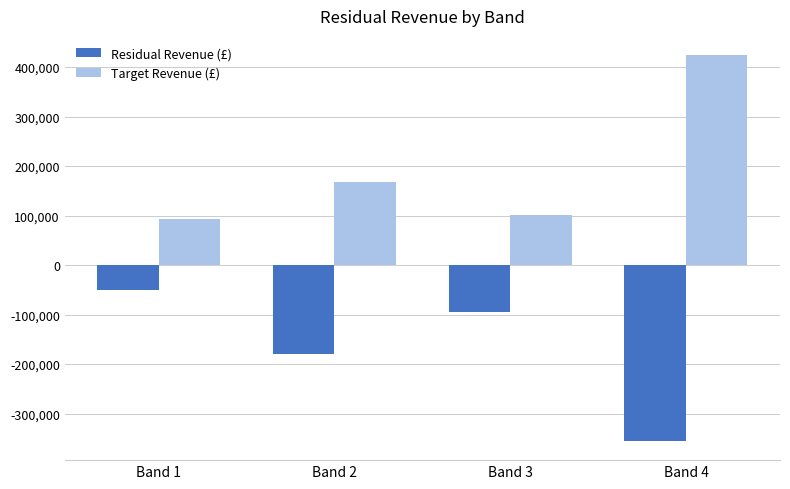

What is the value of the Target Revenue (£) bar at the 2nd from the left?

167800.0